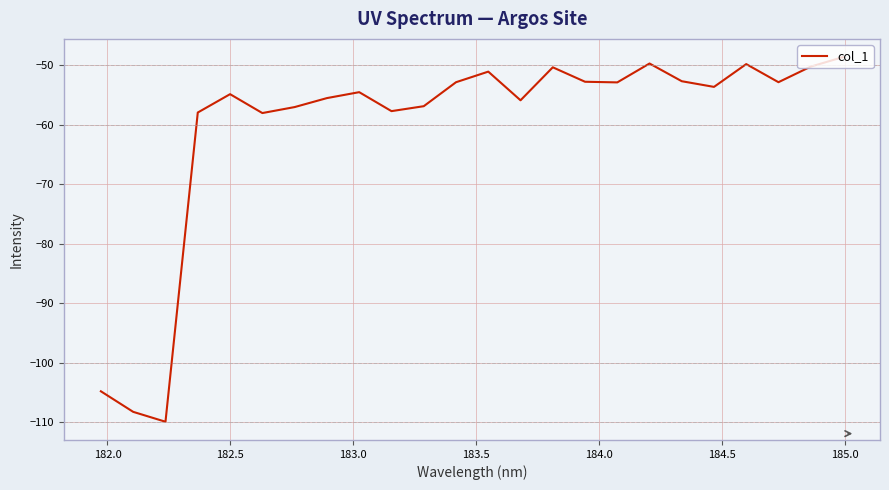

What is the difference between the maximum and minimum values?

61.3